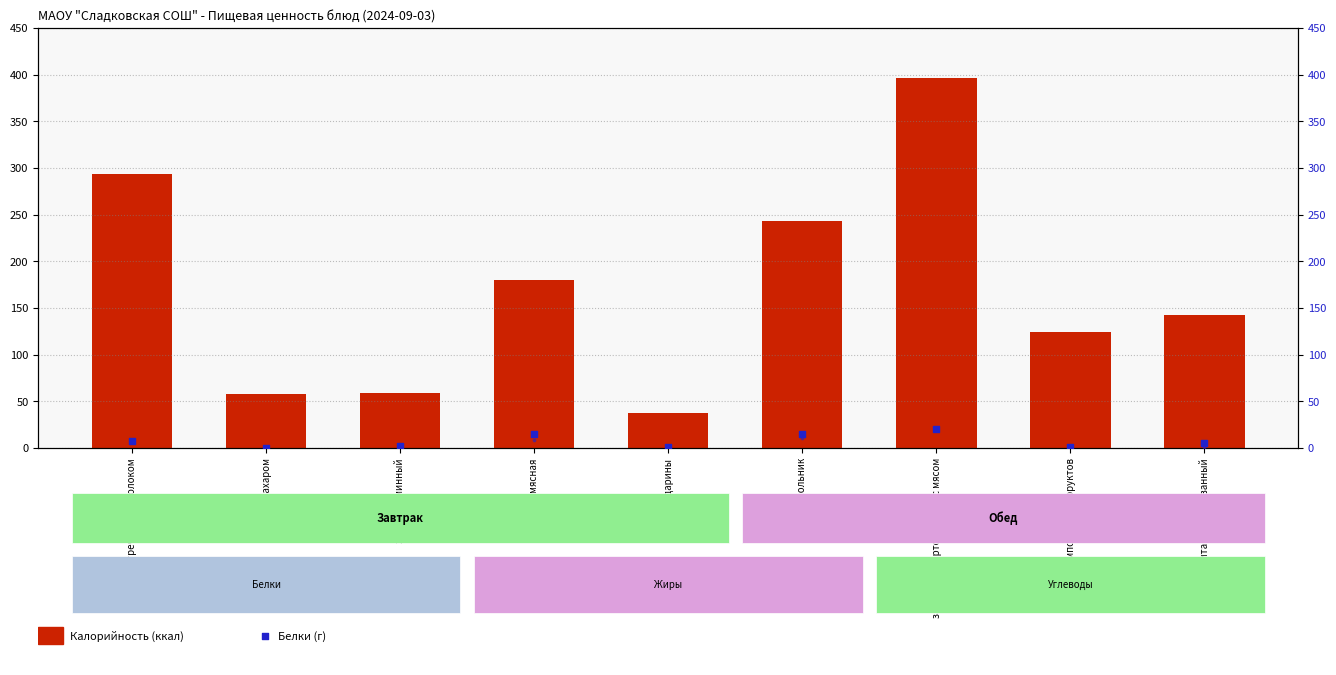

Which series contains the lowest Y value?

Жиры